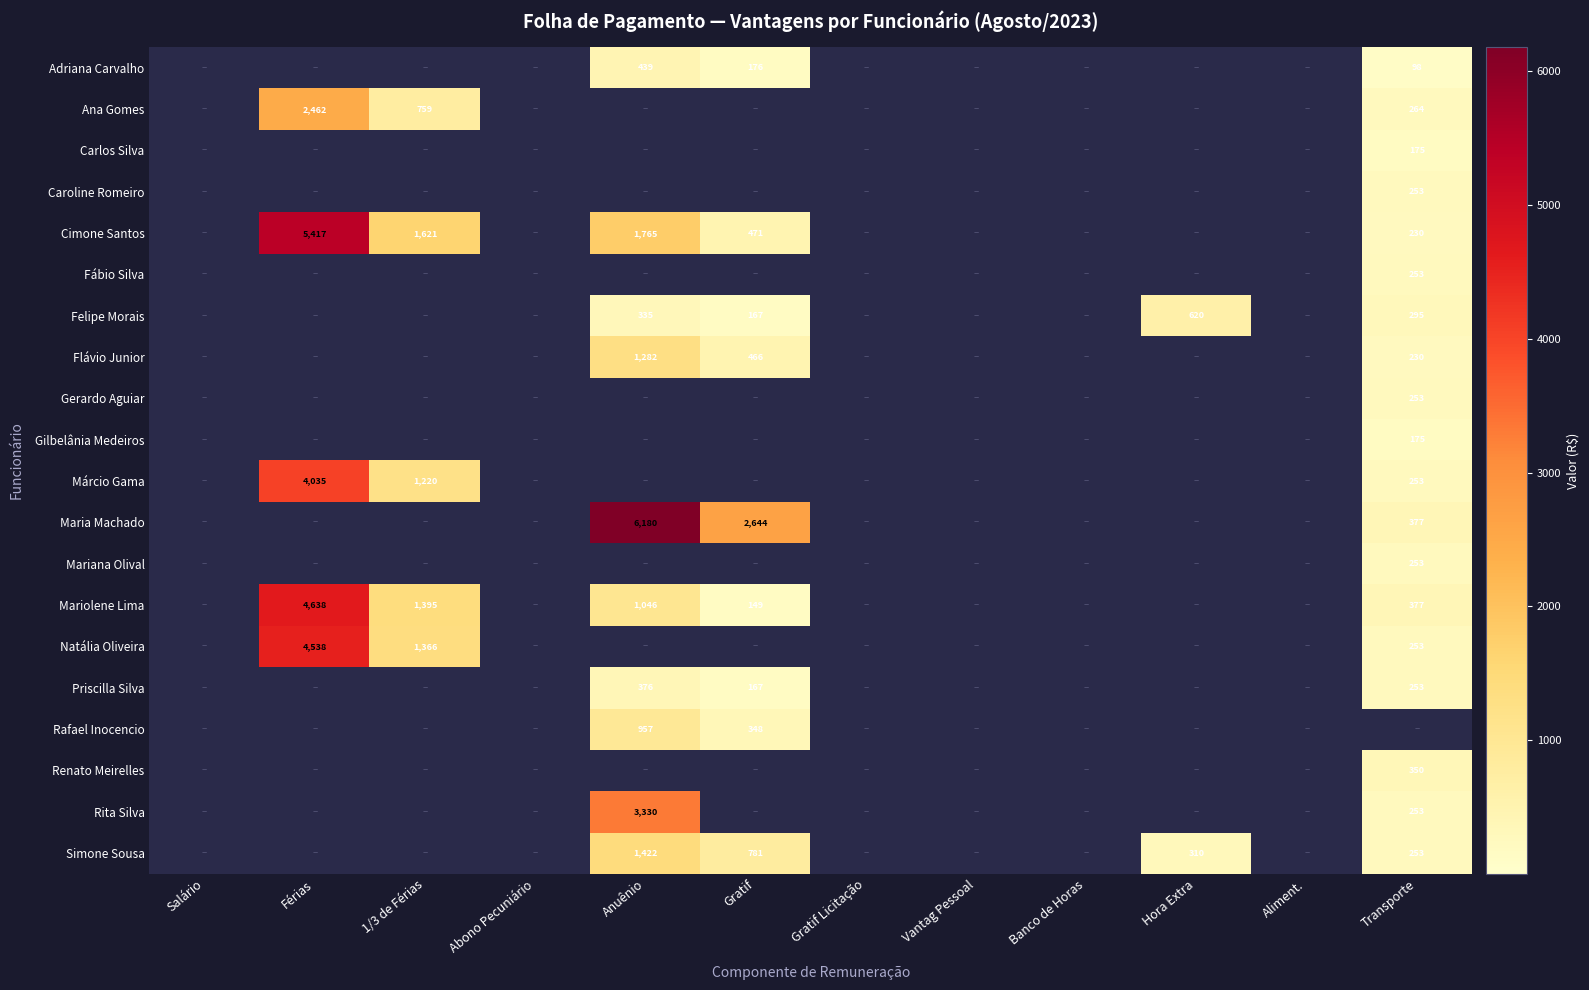

Count the number of categories in the chart.

12